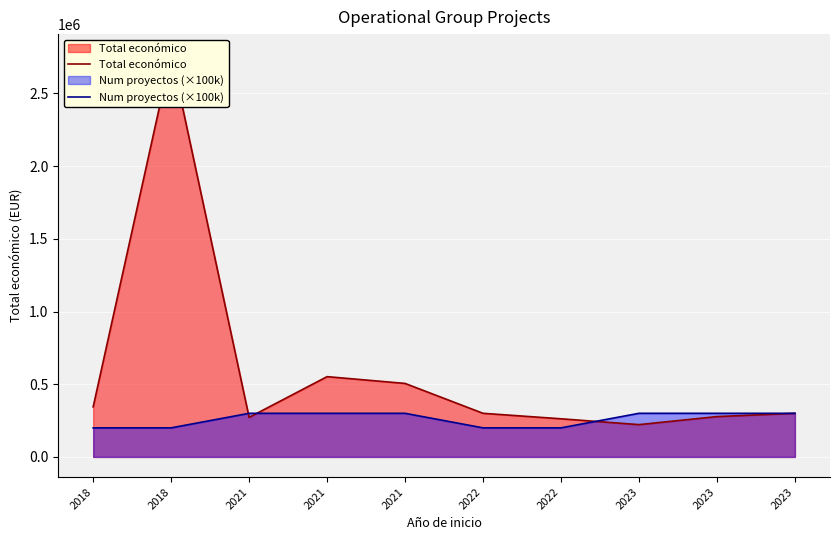

What is the sum of the Num proyectos (×100k) values at 2021 and 2023?

600000